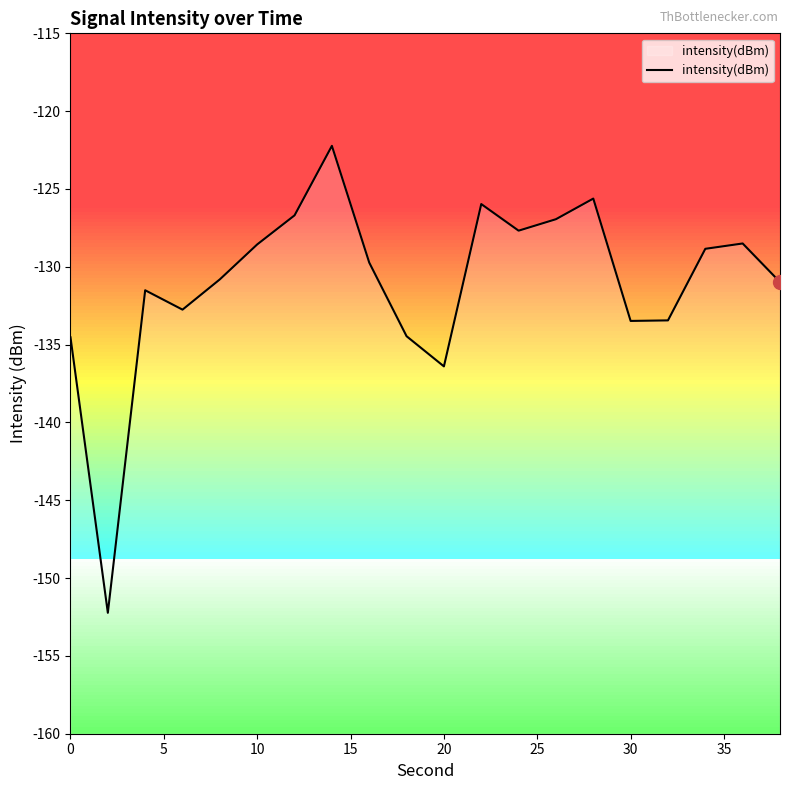

What is the minimum value shown in the chart?

-152.2